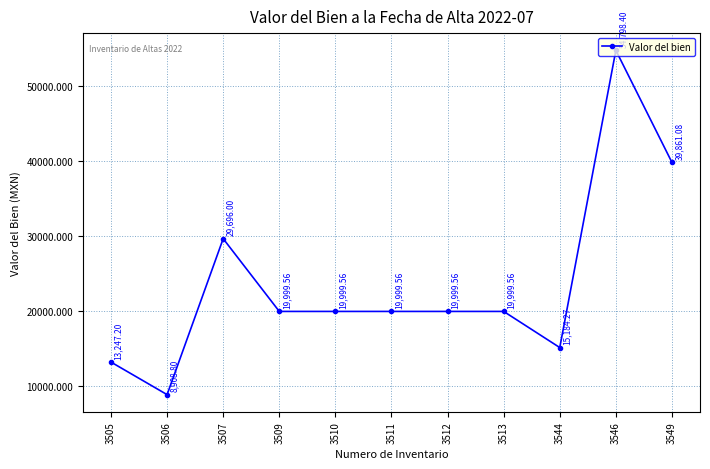

What is the ratio of the value at 3549 to the value at 3509?

2.0